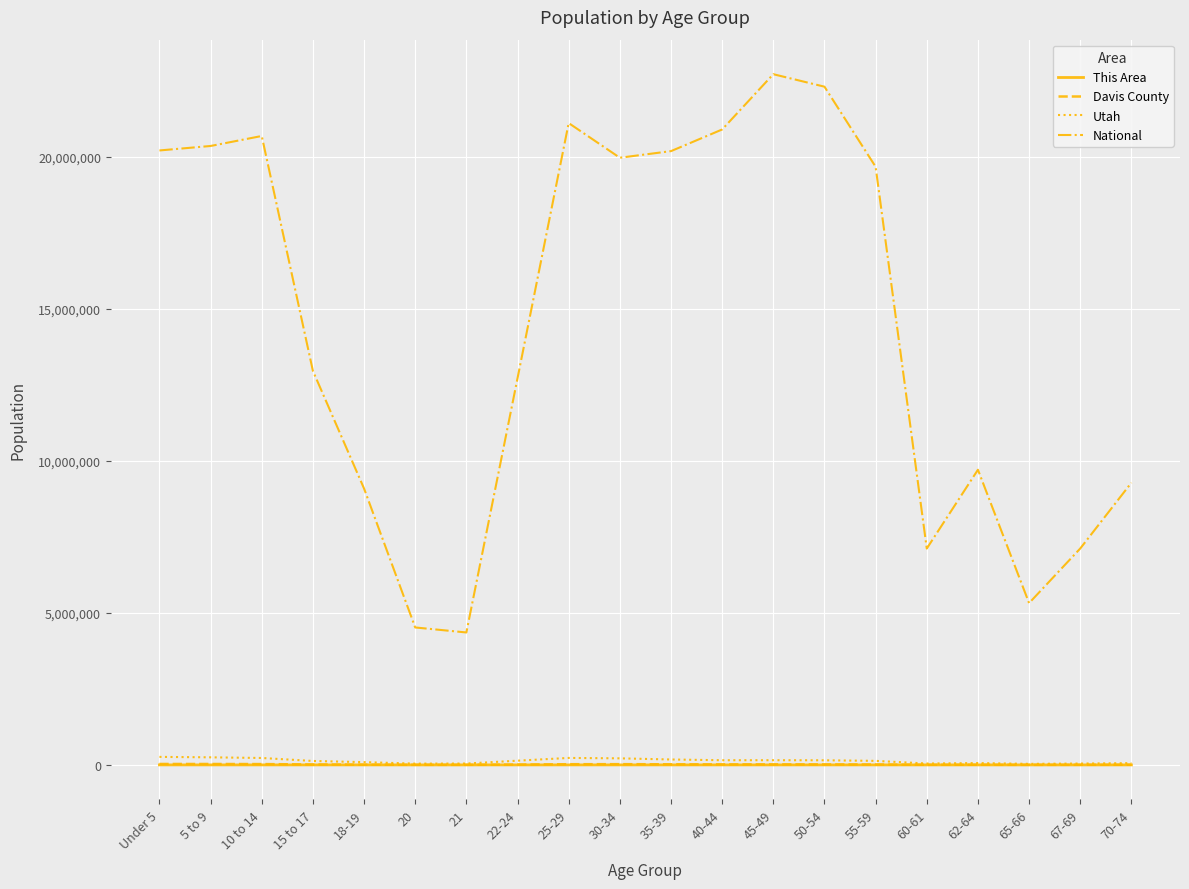

Which series has the largest total across all categories?

National